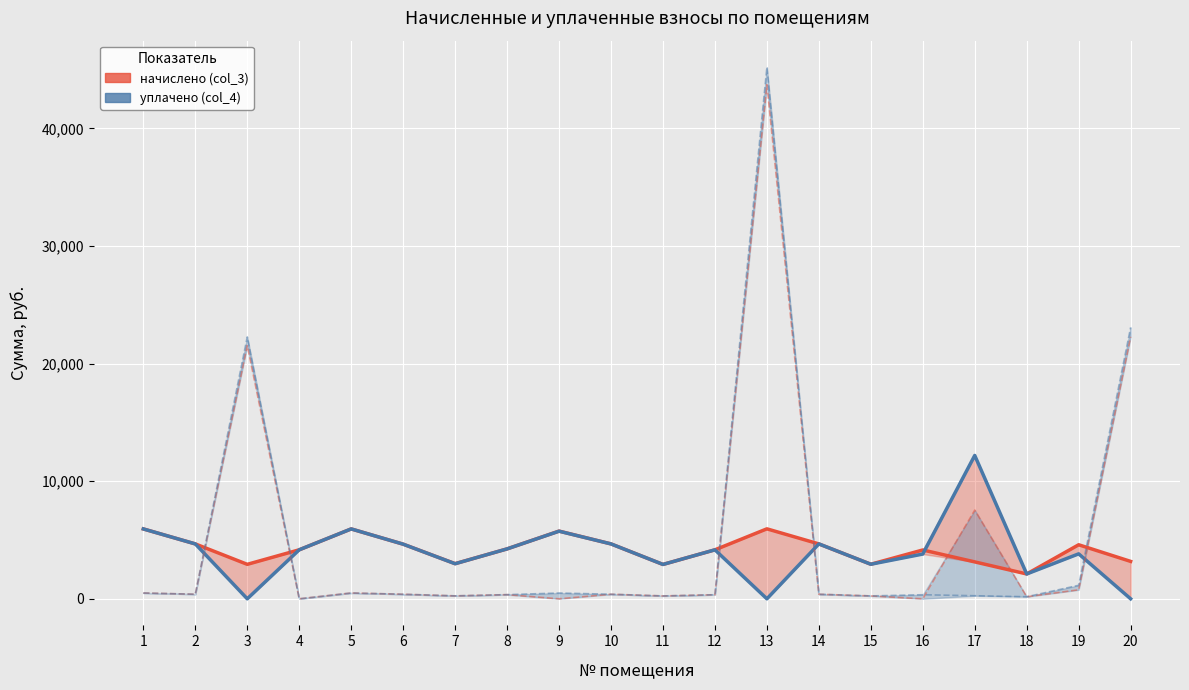

How many data points in начислено (col_3) are less than 4245?

10